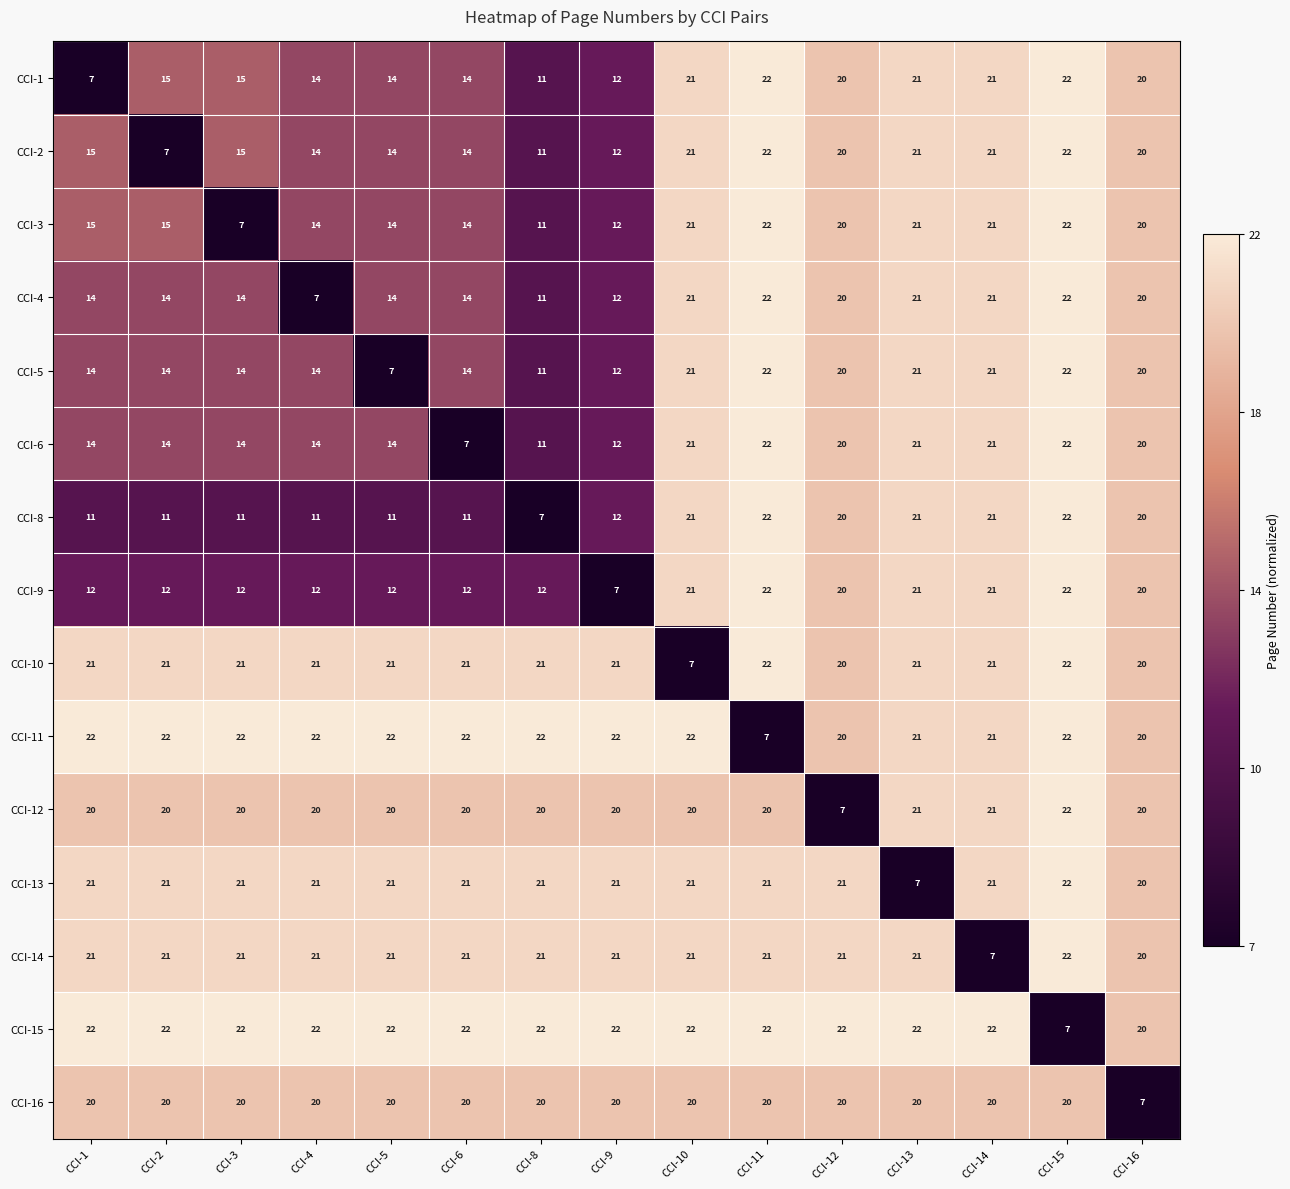

What is the difference between the CCI-9 values at CCI-4 and CCI-16?

8